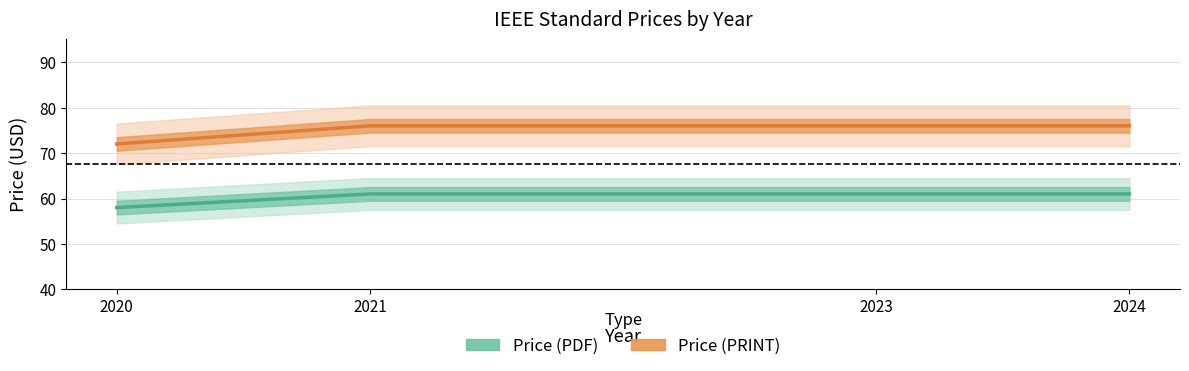

Rank the series by their average value, from highest to lowest.

Price (PRINT), Price (PDF)